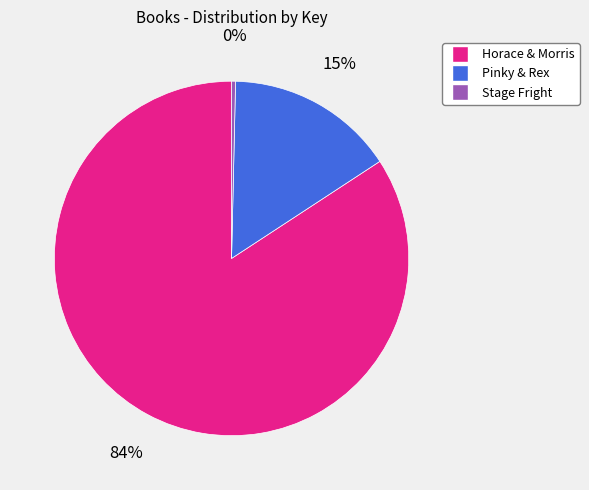

What is the majority slice?

Horace & Morris